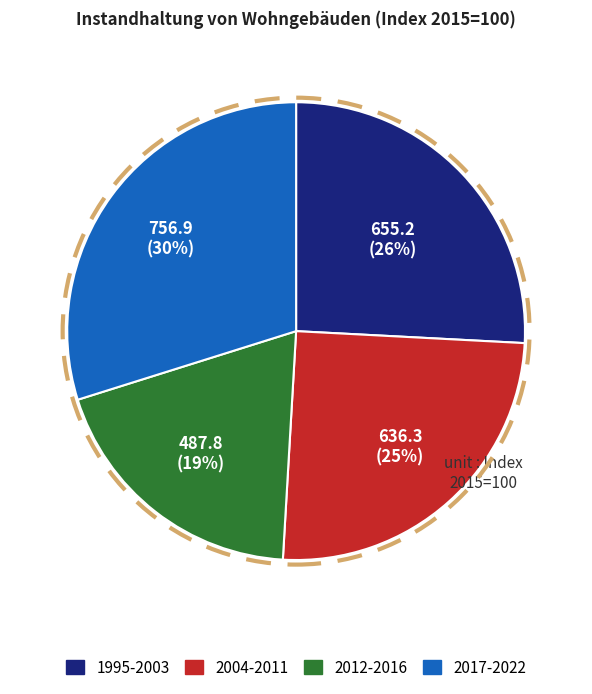

Is there a majority slice in this chart?

No